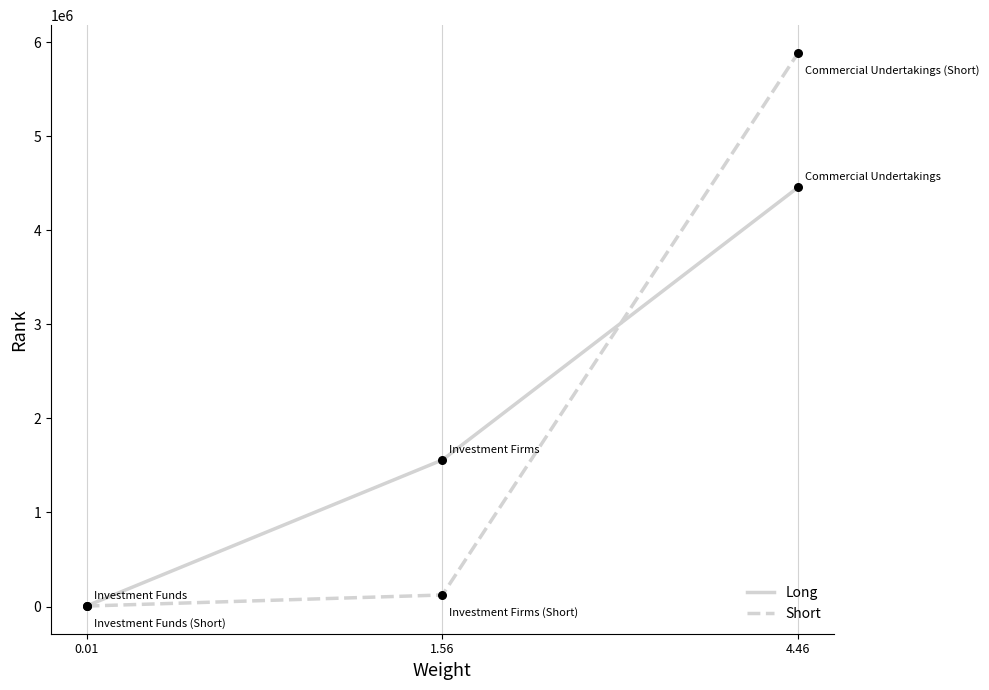

At which category is the sum across all series the highest?

4.46